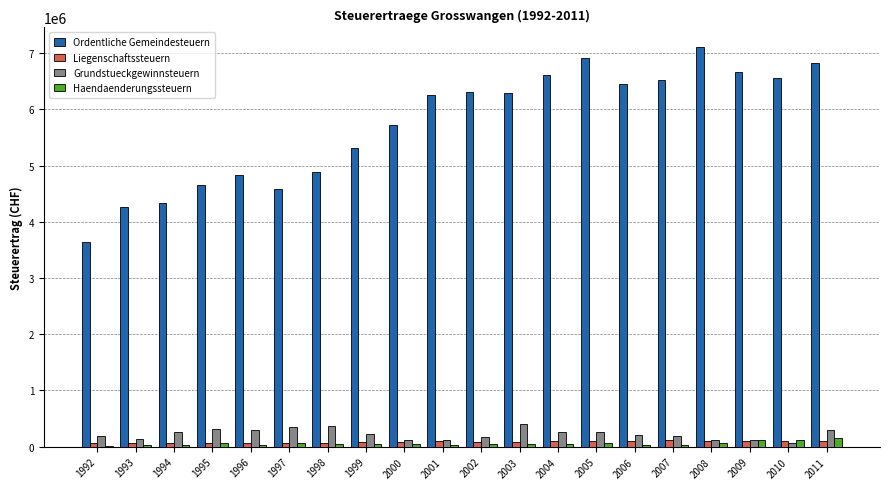

What is the maximum value for Ordentliche Gemeindesteuern?

7099149